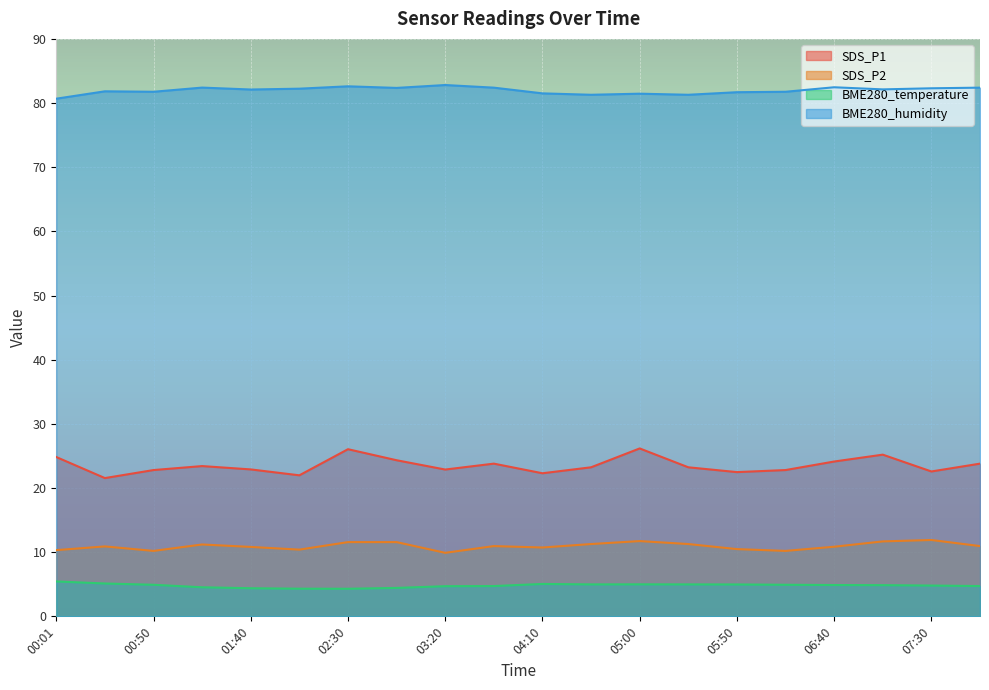

Which category has the lowest value across all series?

02:30